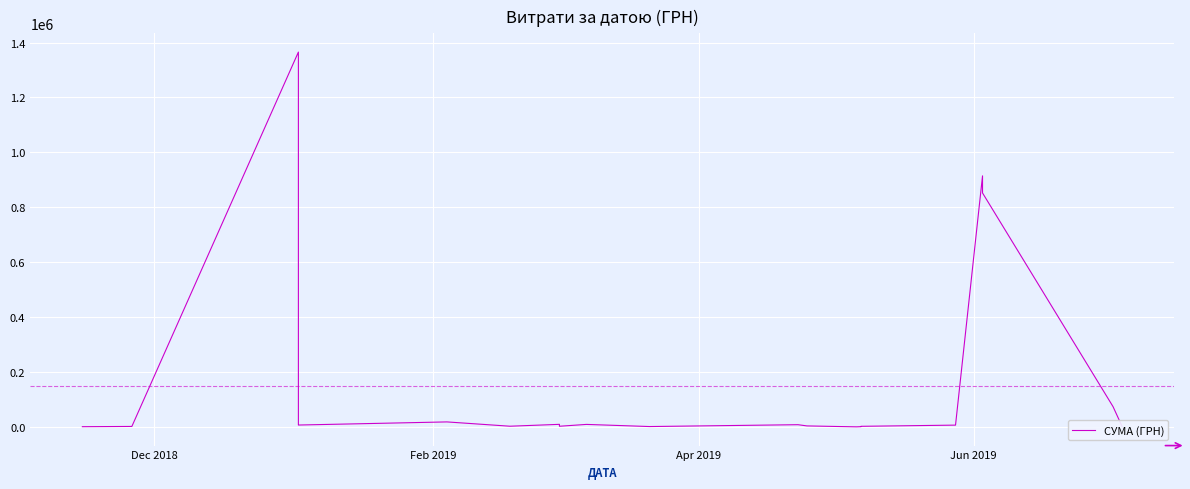

Reading left to right, extract all data points from this chart.

800.0	1725.0	1365452.5	133830.4	6863.2	6825.0	18200.0	2516.0	9350.4	2399.0	9107.3	1325.0	8046.0	3600.0	237.1	911.6	2159.0	6500.0	6500.0	914551.8	852225.1	73768.5	1999.0